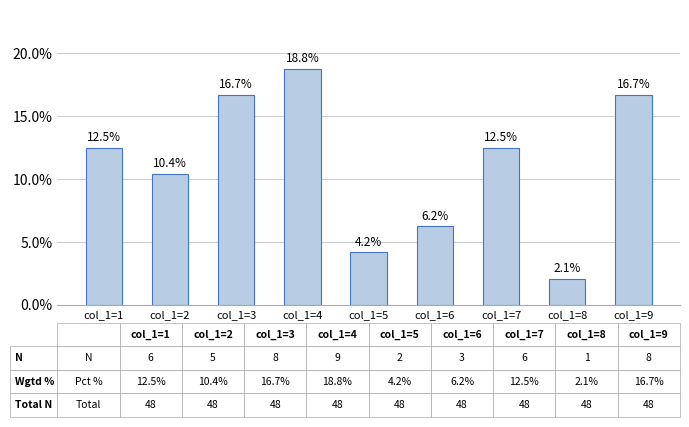

At which label does the data first exceed 12?

col_1=1